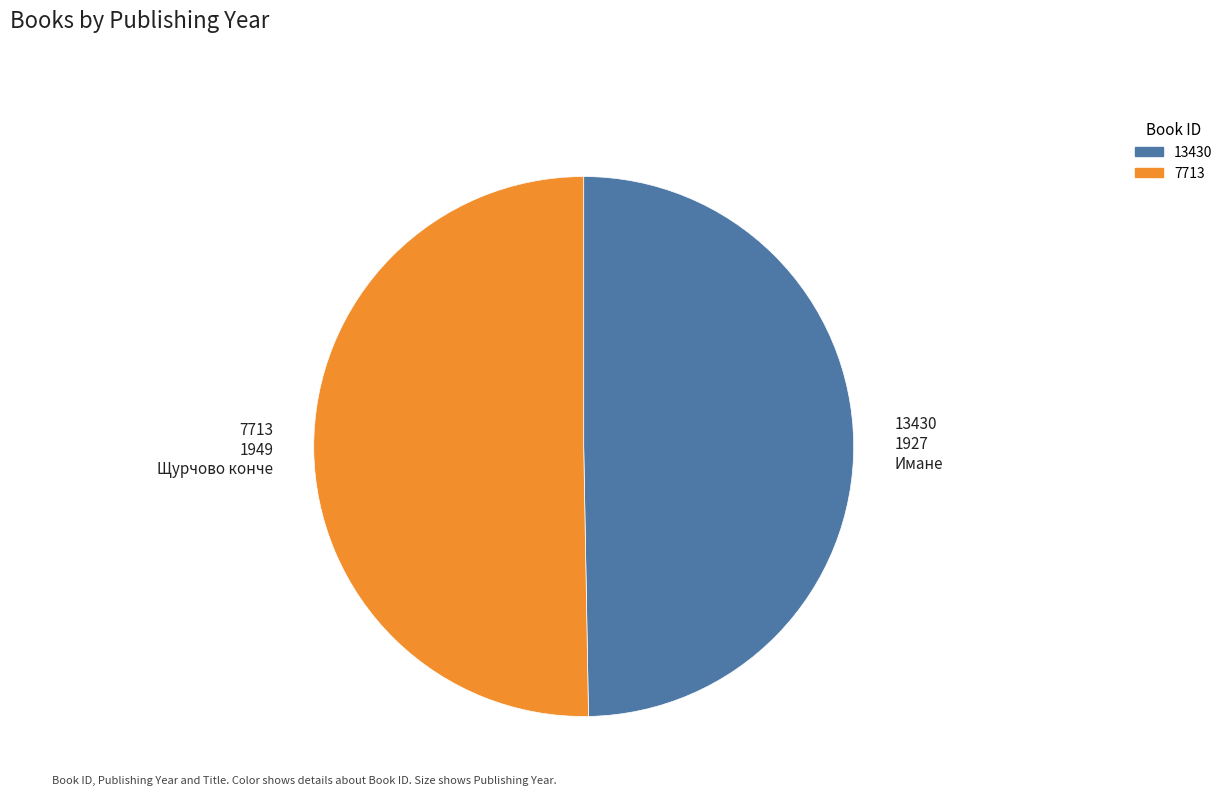

Is it true that 7713 is 50% of the pie?

True